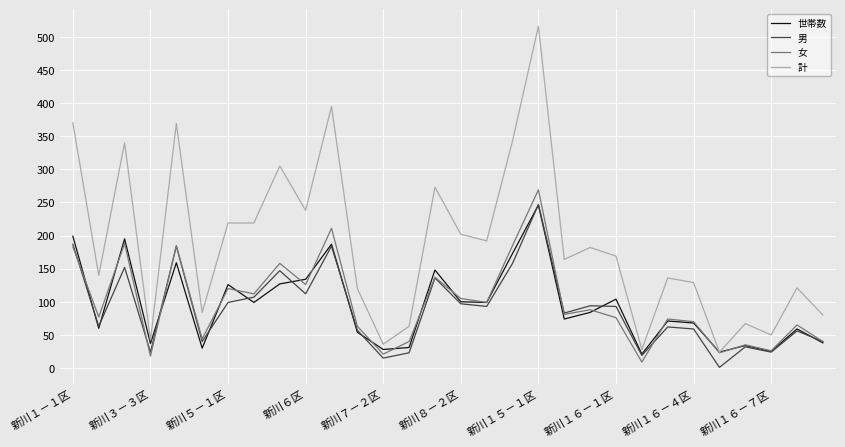

Which series has the largest total across all categories?

計